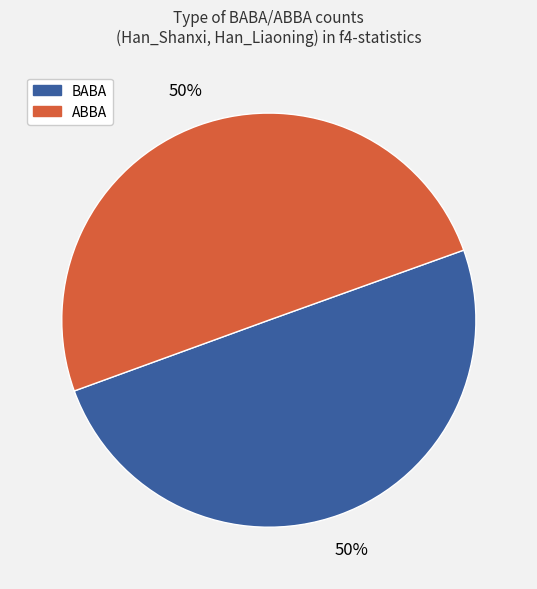

To the nearest percent, what is the average slice percentage?

50%